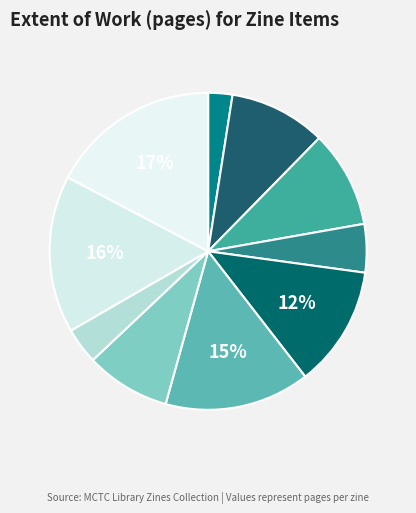

Which category has the smallest portion of the pie?

bibliophiliac (7911)